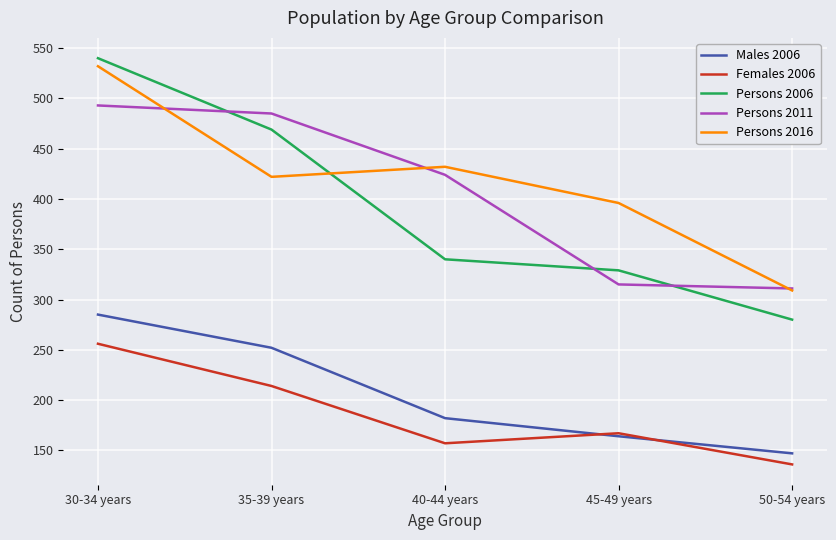

At which label does Persons 2016 reach its minimum?

50-54 years